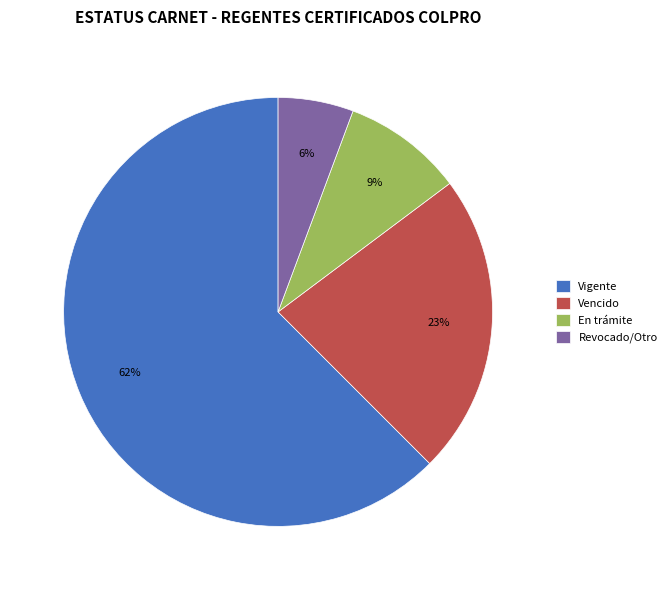

To the nearest percent, what is the combined percentage of En trámite and Vencido?

32%